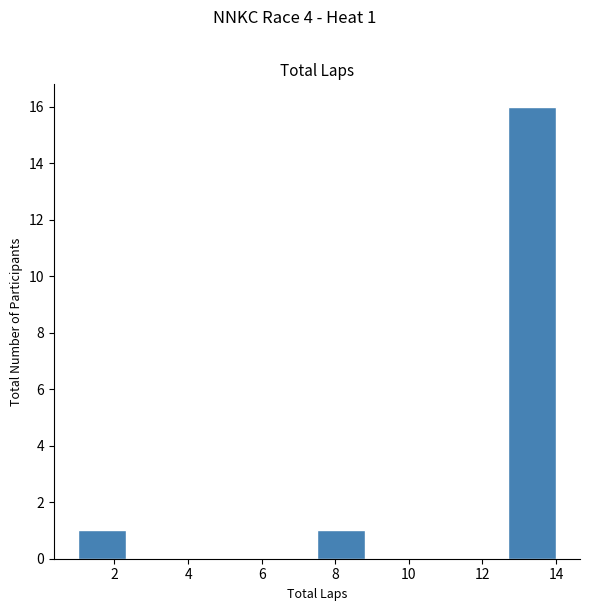

Over which range of the x-axis is the bar tallest?

12.7 to 14.0